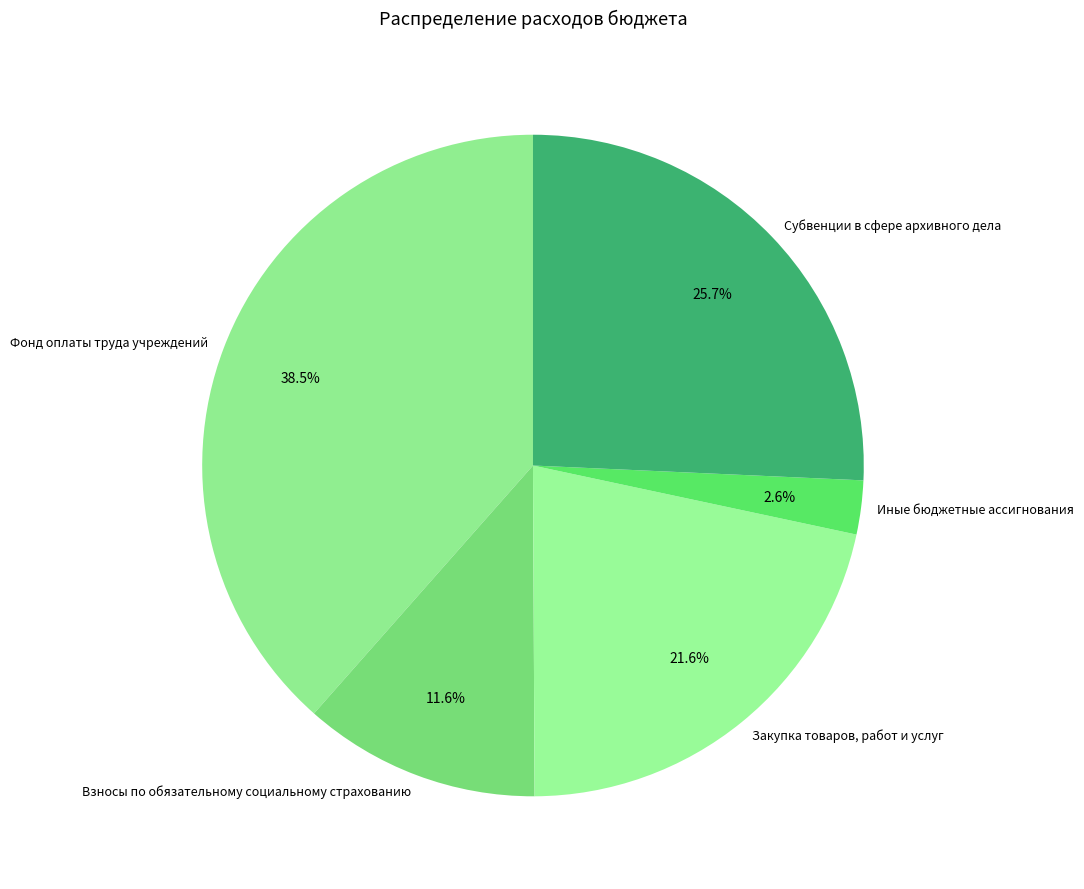

What is the largest slice in the pie chart?

Фонд оплаты труда учреждений